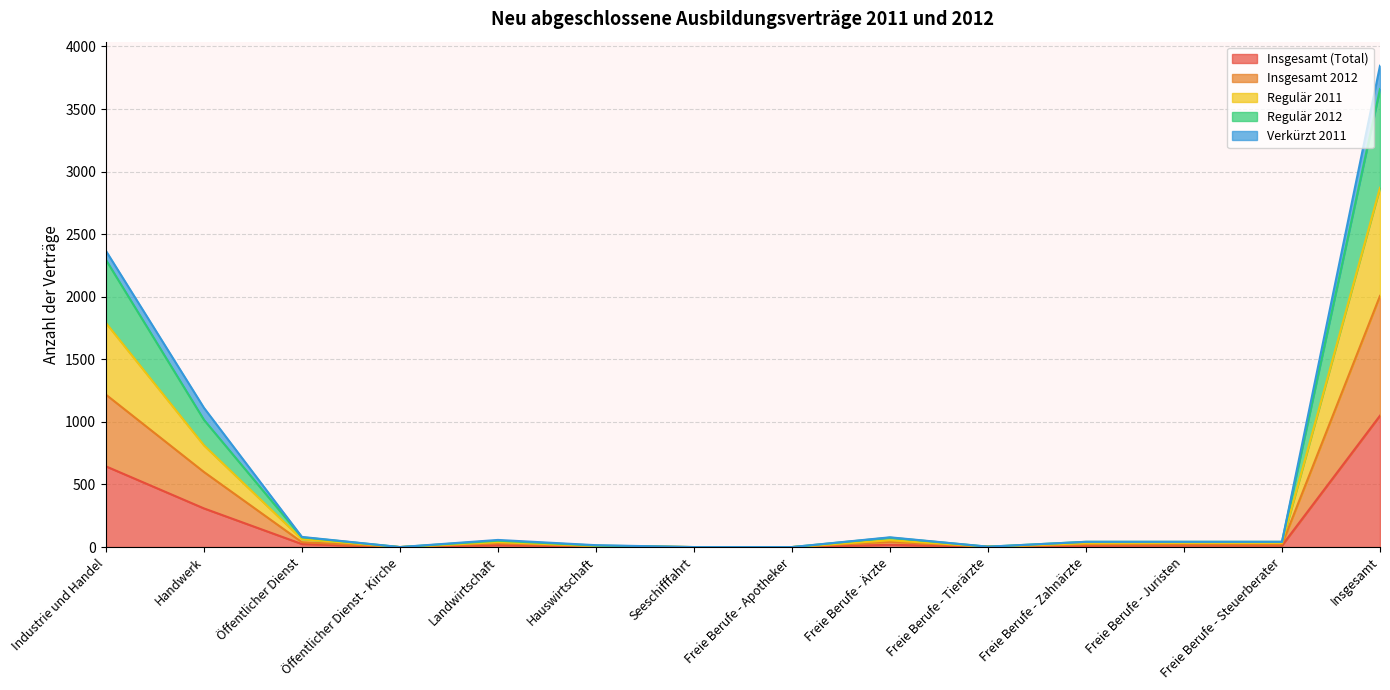

In Insgesamt (Total), how many points are lower than both neighbors (excluding endpoints)?

2